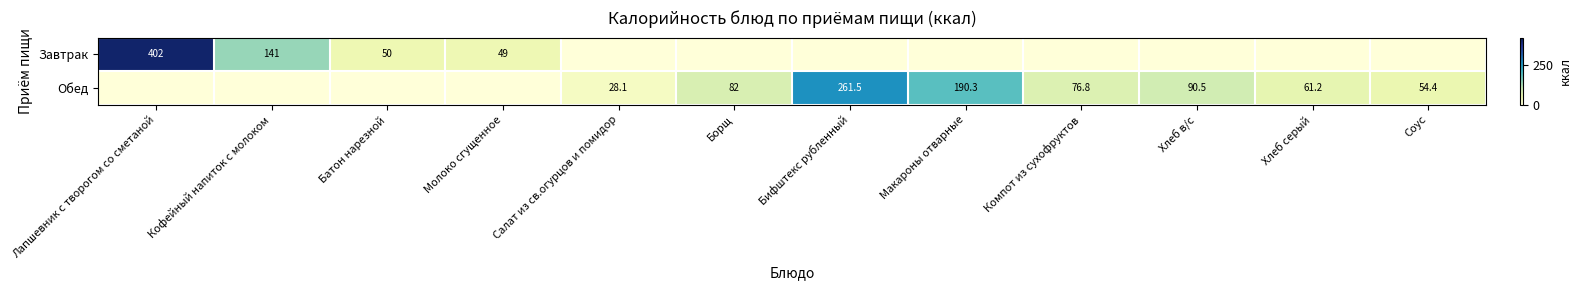

What is the total value across all series at Салат из св.огурцов и помидор?

28.1